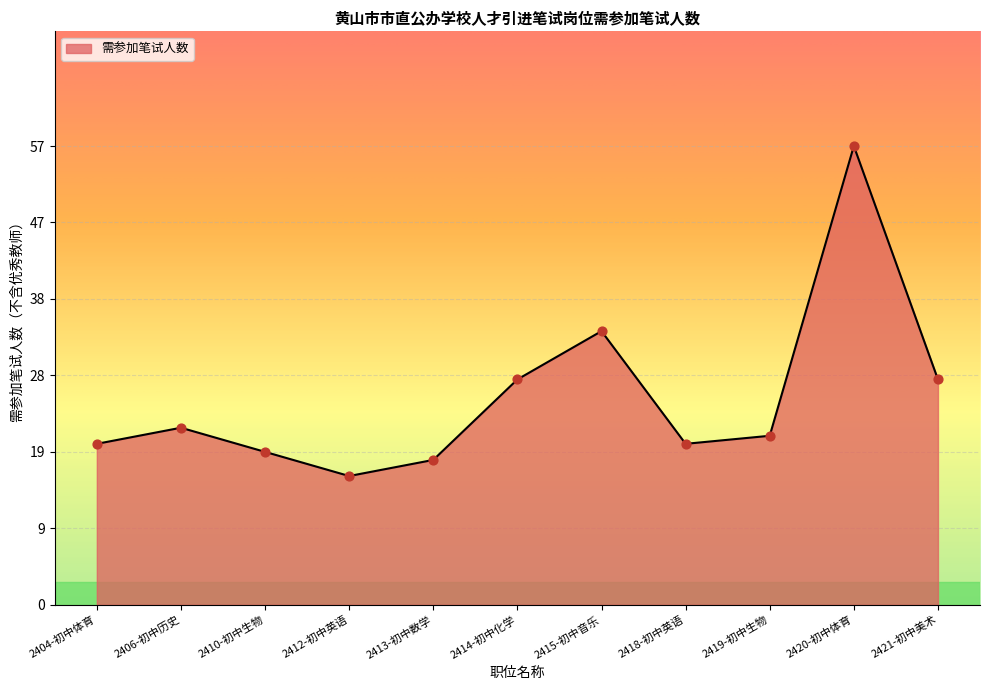

Between 2413-初中数学 and 2415-初中音乐, which is larger?

2415-初中音乐